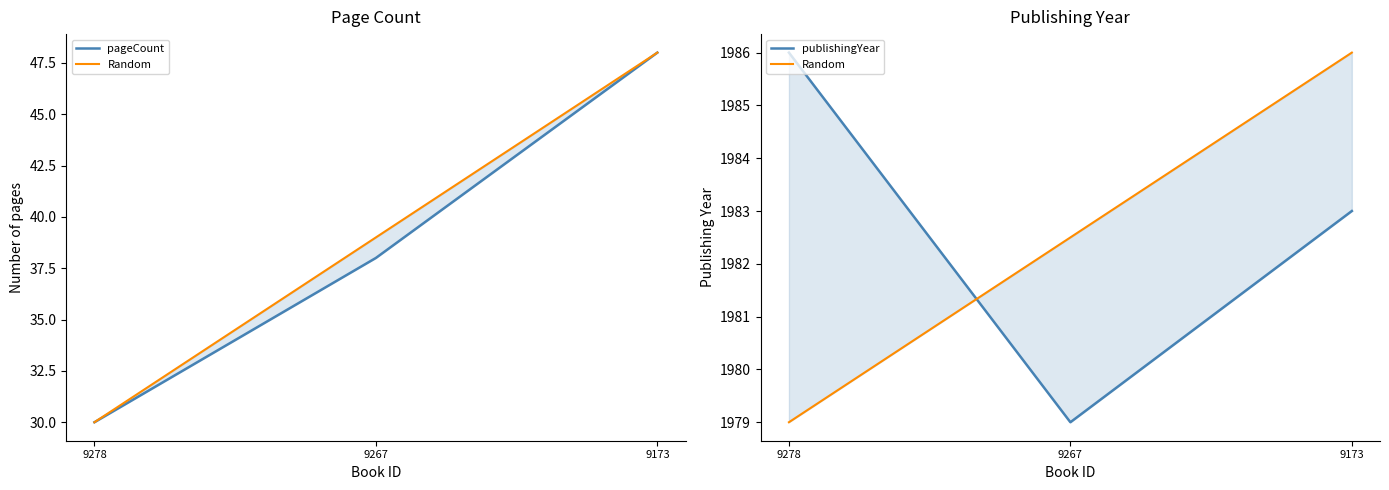

Is it true that Random equals 1986.0 at 9173?

True